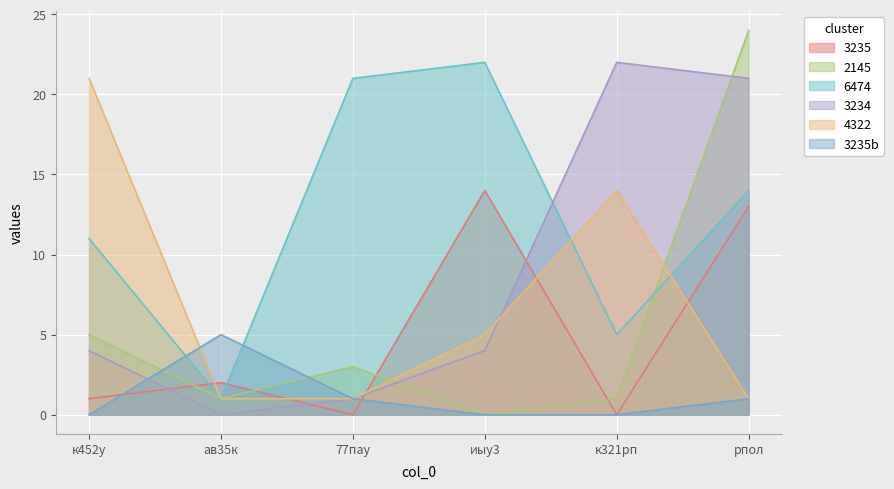

Which category has the highest value in the 3234 series?

к321рп